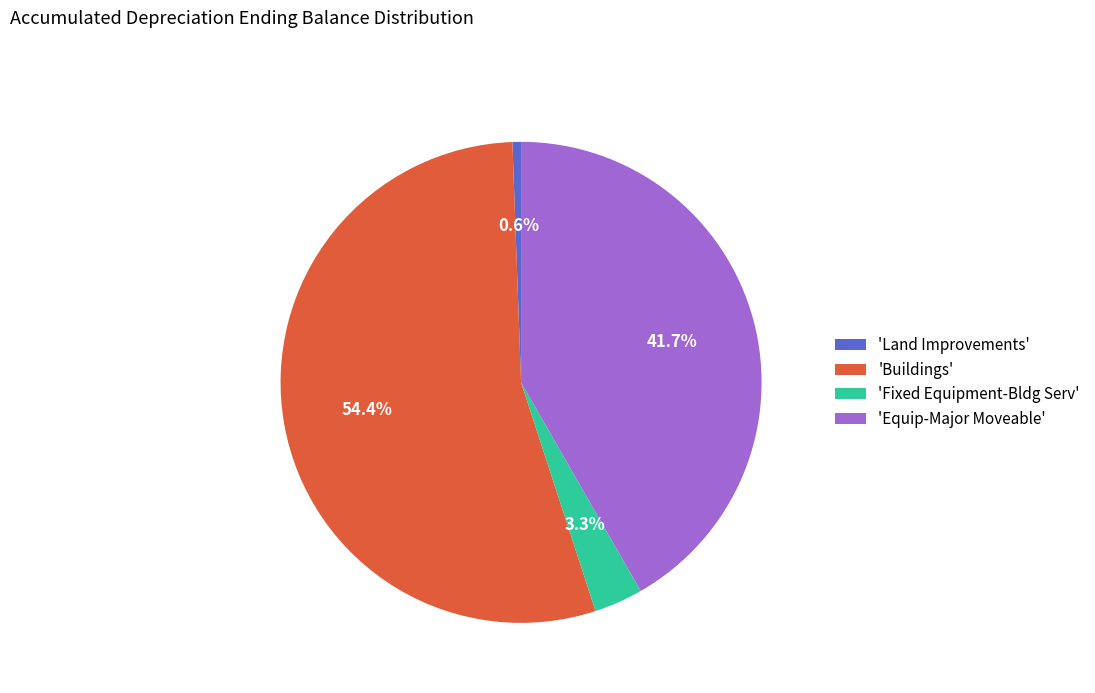

Which slice is the largest?

'Buildings'